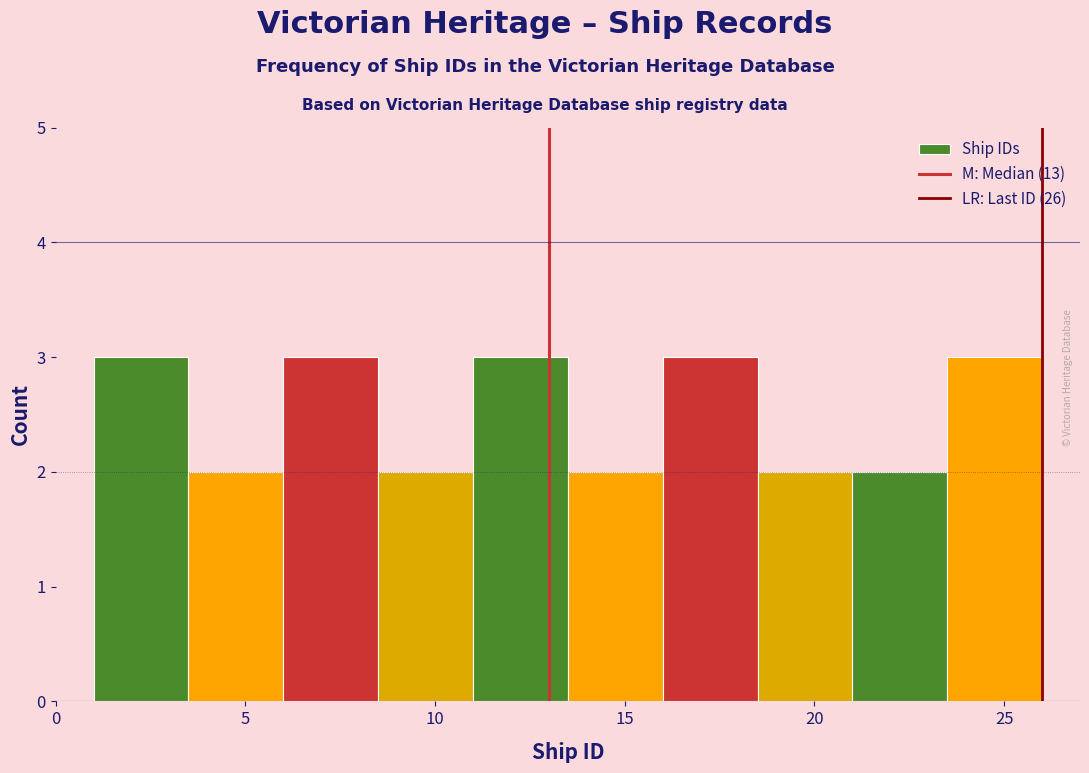

What is the height of the bar covering 1.0 to 3.5 on the x-axis? The values are not printed on the chart, so give them approximately, as read against the axis.

3